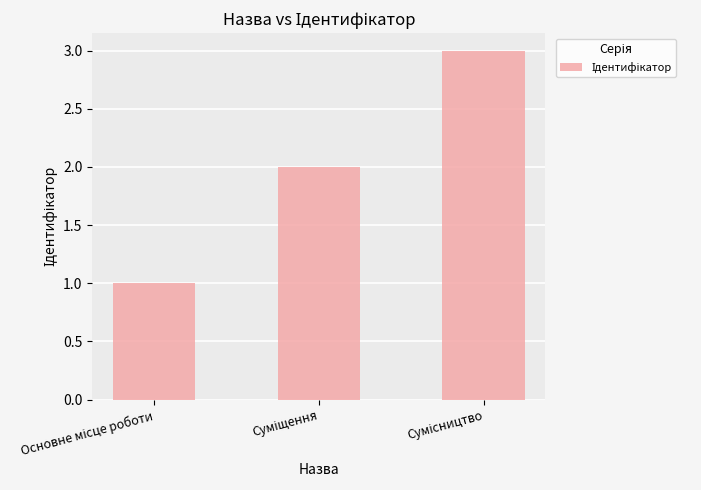

What is the sum of all values?

6